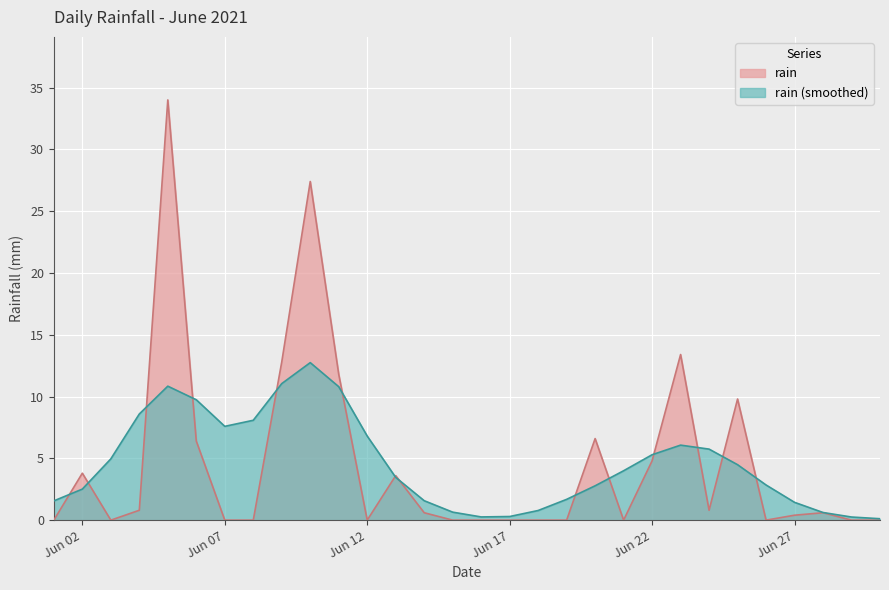

Count the number of categories in the chart.

30